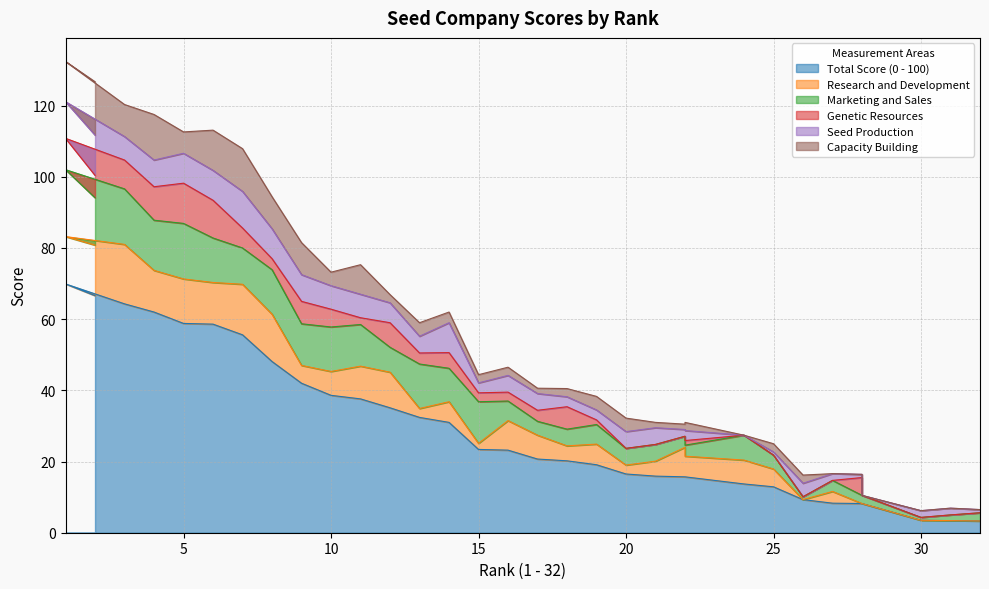

Where does the Total Score (0 - 100) series first go above 23?

2